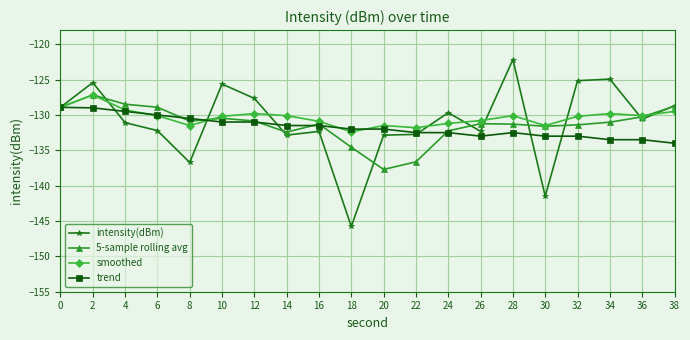

Is the value of 5-sample rolling avg at 28 greater than the value of trend at 32?

Yes